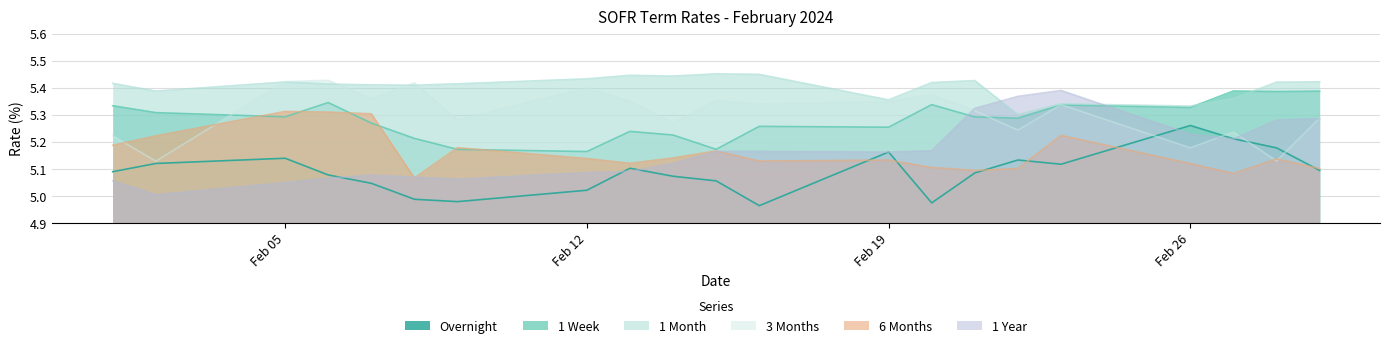

Reading right to left, what are all the values shown in this chart?

Overnight: 5.1	5.2	5.2	5.3	5.1	5.1	5.1	5.0	5.2	5.0	5.1	5.1	5.1	5.0	5.0	5.0	5.0	5.1	5.1	5.1	5.1
1 Week: 5.4	5.4	5.4	5.3	5.3	5.3	5.3	5.3	5.3	5.3	5.2	5.2	5.2	5.2	5.2	5.2	5.3	5.3	5.3	5.3	5.3
1 Month: 5.4	5.4	5.4	5.3	5.3	5.3	5.4	5.4	5.4	5.4	5.5	5.4	5.4	5.4	5.4	5.4	5.4	5.4	5.4	5.4	5.4
3 Months: 5.3	5.1	5.2	5.2	5.3	5.2	5.3	5.4	5.3	5.3	5.4	5.3	5.4	5.4	5.3	5.4	5.4	5.4	5.4	5.1	5.2
6 Months: 5.1	5.1	5.1	5.1	5.2	5.1	5.1	5.1	5.1	5.1	5.2	5.1	5.1	5.1	5.2	5.1	5.3	5.3	5.3	5.2	5.2
1 Year: 5.3	5.3	5.2	5.2	5.4	5.4	5.3	5.2	5.2	5.2	5.2	5.1	5.1	5.1	5.1	5.1	5.1	5.1	5.0	5.0	5.1